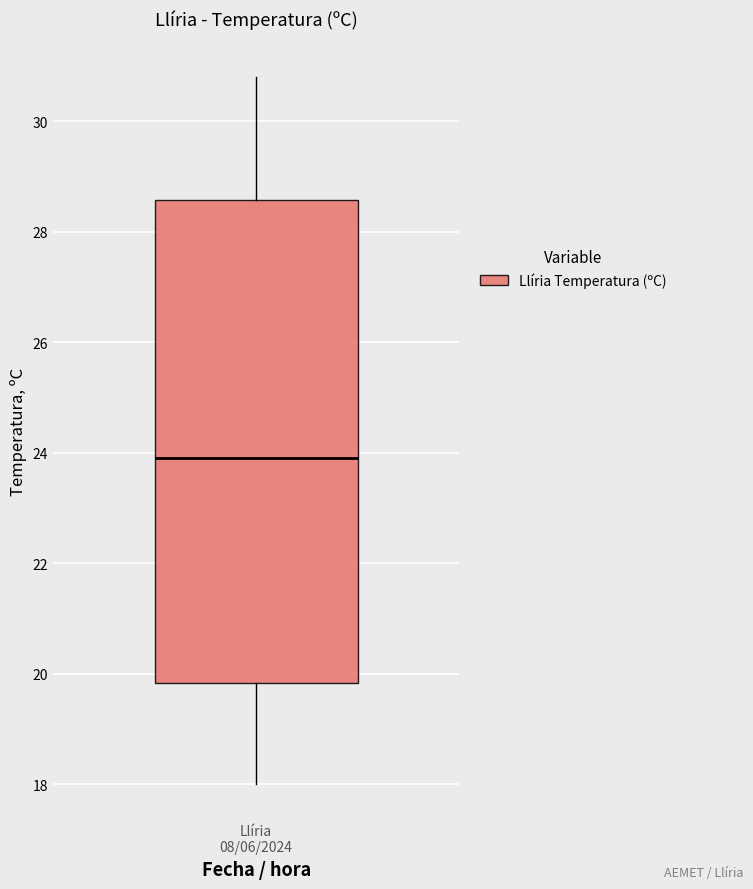

Transcribe this box plot: give where the median line is, the range the box spans, and where the two whiskers end, as read against the y-axis. The values are not printed on the chart, so give them approximately, as read against the axis.

median 24.0, box 19.8 to 28.6, whiskers 18.0 to 30.8